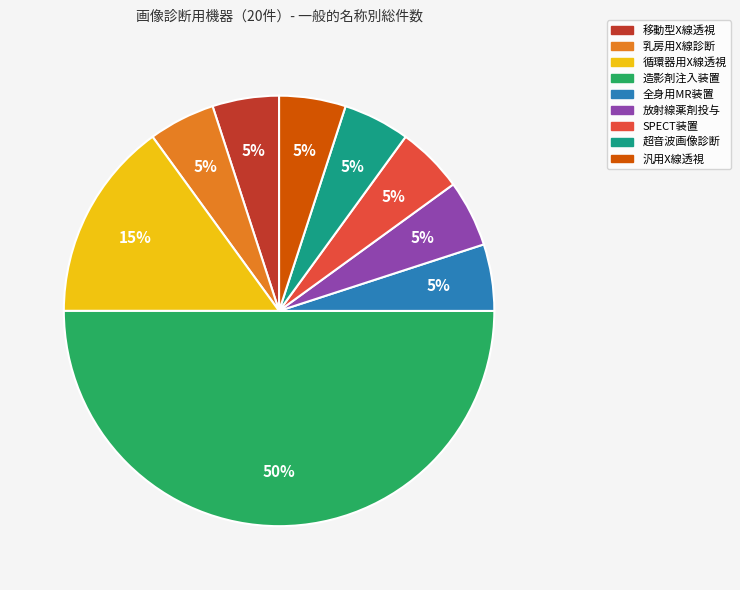

How many slices are in this pie chart?

9